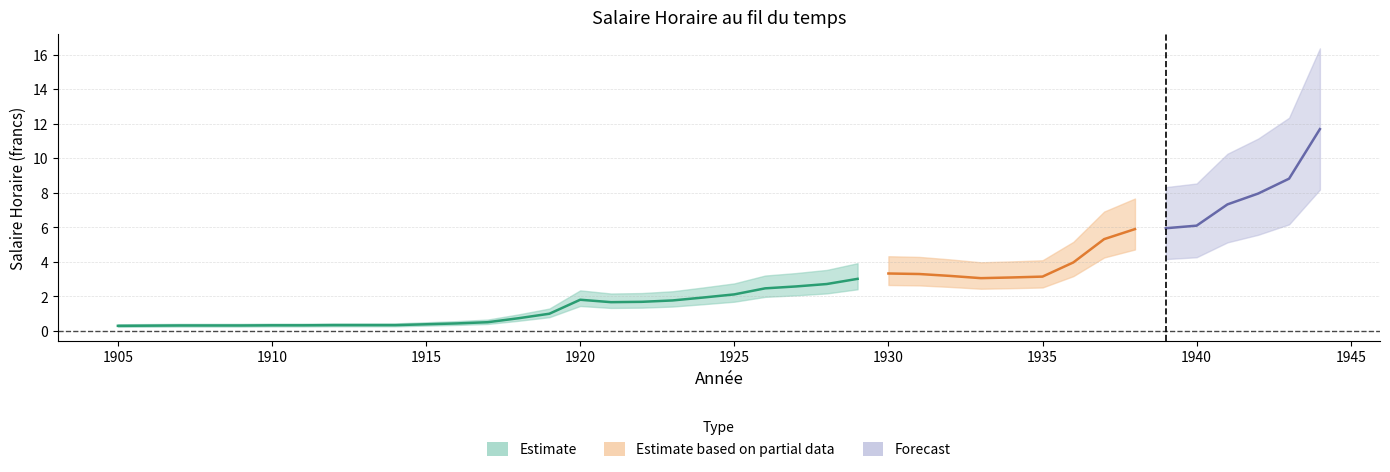

Which category has the lowest value across all series?

1905